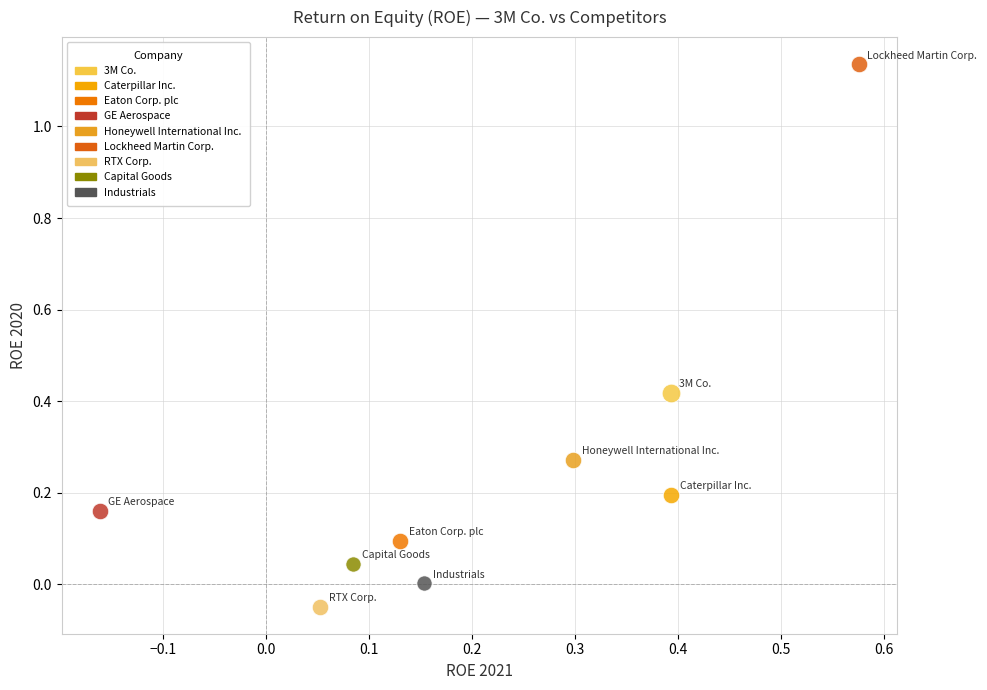

Which series reaches the minimum Y coordinate?

RTX Corp.